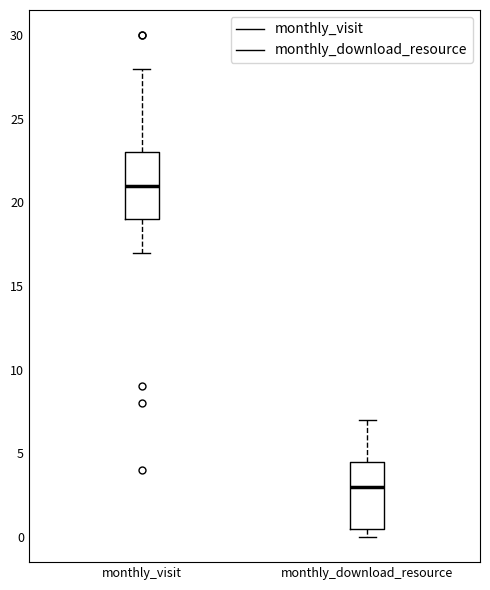

Reading left to right, transcribe this box plot: for each box, give where its median line is, the range the box spans, and where its two whiskers end, as read against the y-axis. The values are not printed on the chart, so give them approximately, as read against the axis.

monthly_visit: median 21.0, box 19.0 to 23.0, whiskers 17.0 to 28.0
monthly_download_resource: median 3.0, box 0.5 to 4.5, whiskers 0.0 to 7.0